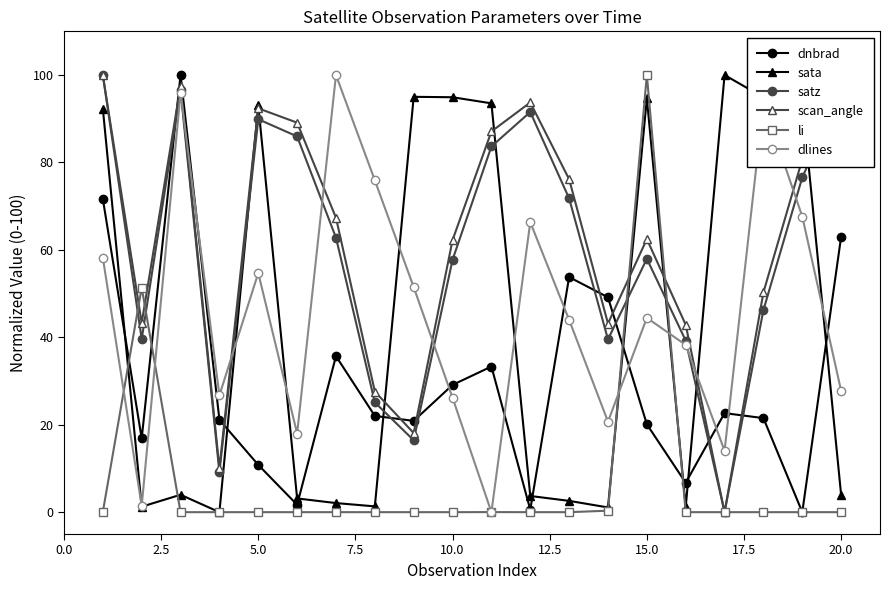

True or false: li has more than 1 interior local peaks.

True